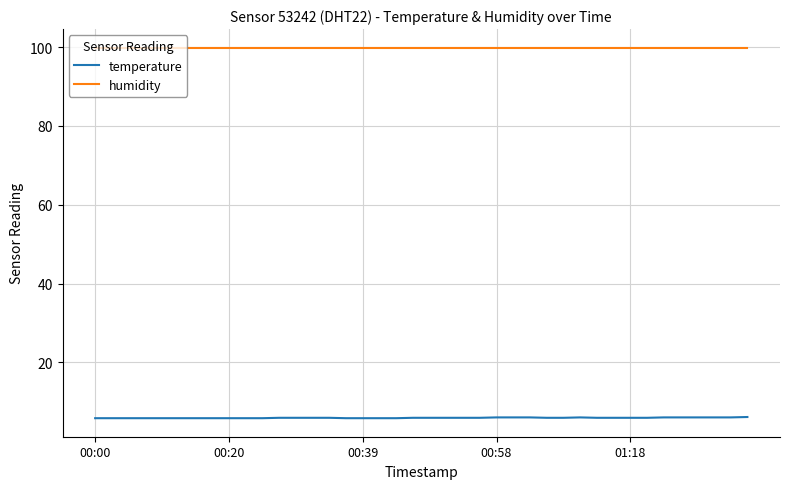

Which series has the largest range (max minus min)?

temperature